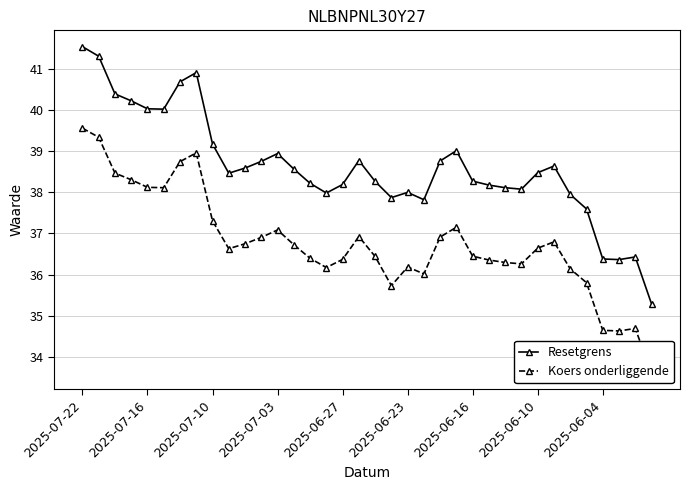

True or false: Resetgrens has more than 0 interior local peaks.

True